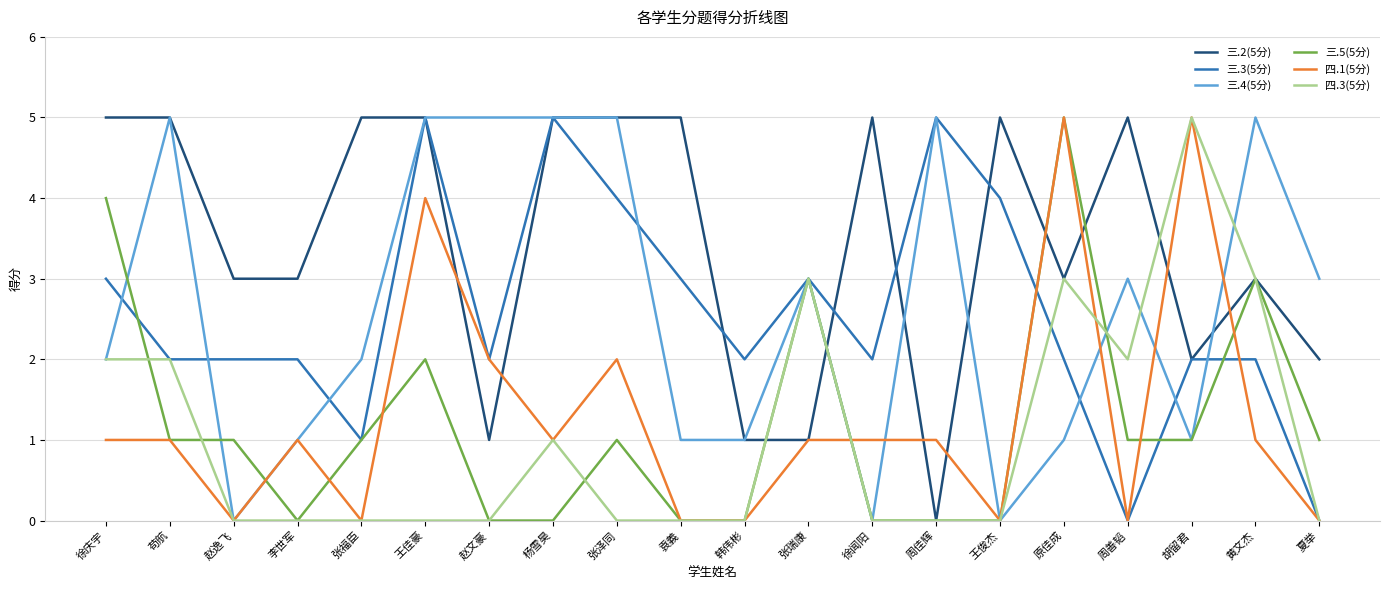

Which series changed the most between 周善韬 and 胡留君?

四.1(5分)